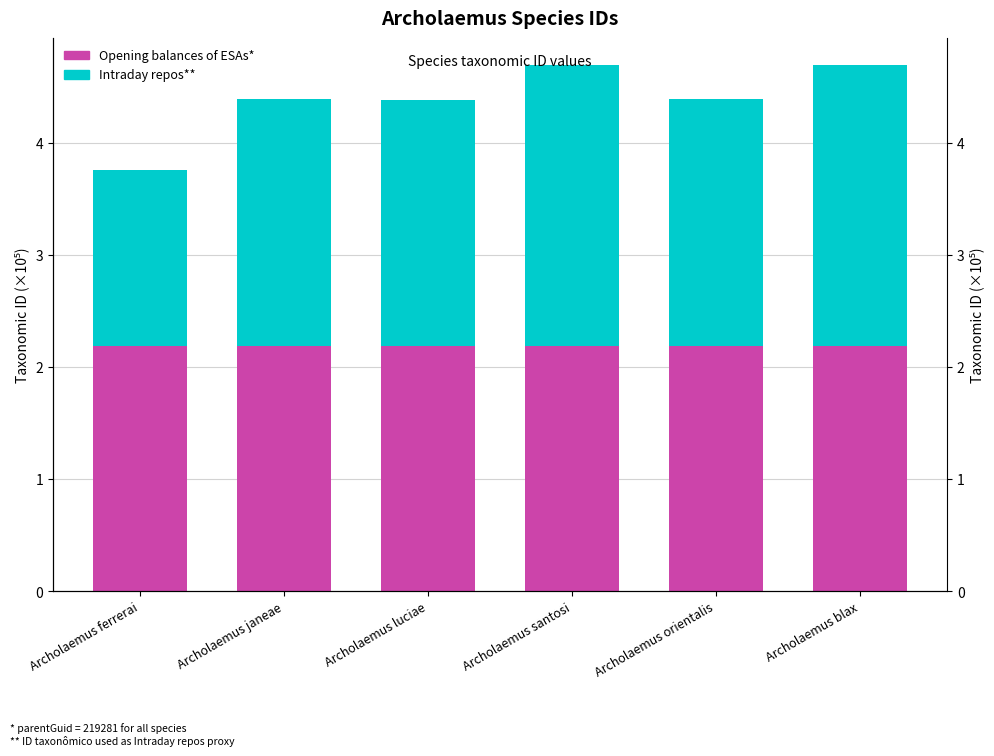

Reading left to right, what are all the values shown in this chart?

Opening balances of ESAs*: Archolaemus ferrerai=2.2	Archolaemus janeae=2.2	Archolaemus luciae=2.2	Archolaemus santosi=2.2	Archolaemus orientalis=2.2	Archolaemus blax=2.2
Intraday repos**: Archolaemus ferrerai=1.6	Archolaemus janeae=2.2	Archolaemus luciae=2.2	Archolaemus santosi=2.5	Archolaemus orientalis=2.2	Archolaemus blax=2.5